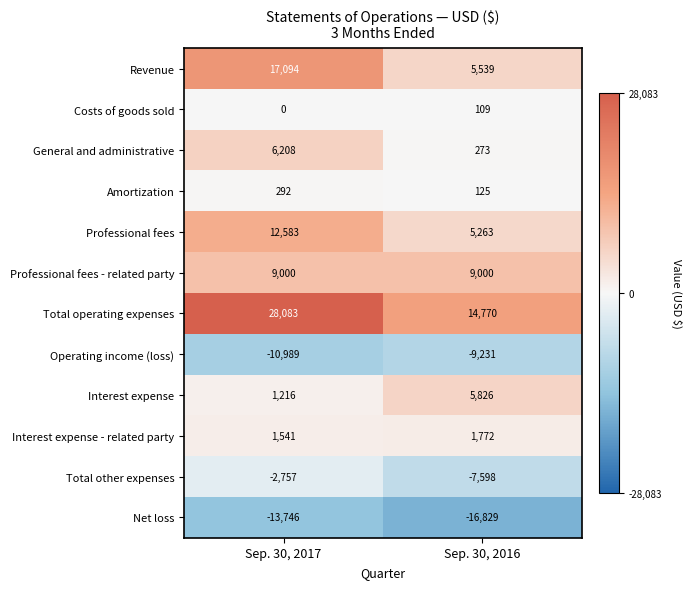

What is the total value across all series at Sep. 30, 2017?

48525